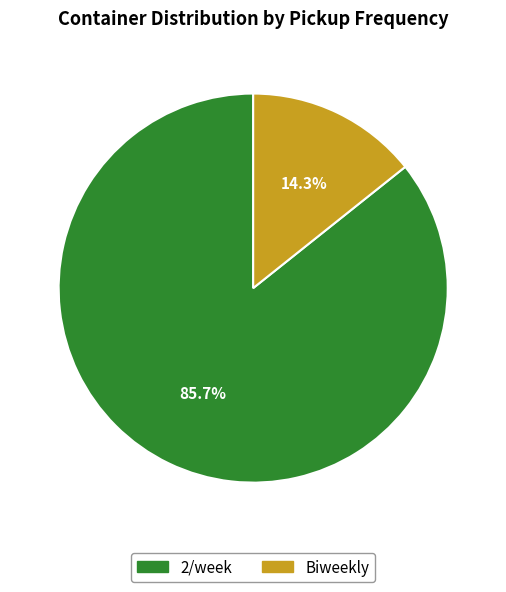

Does any single category account for the majority?

Yes